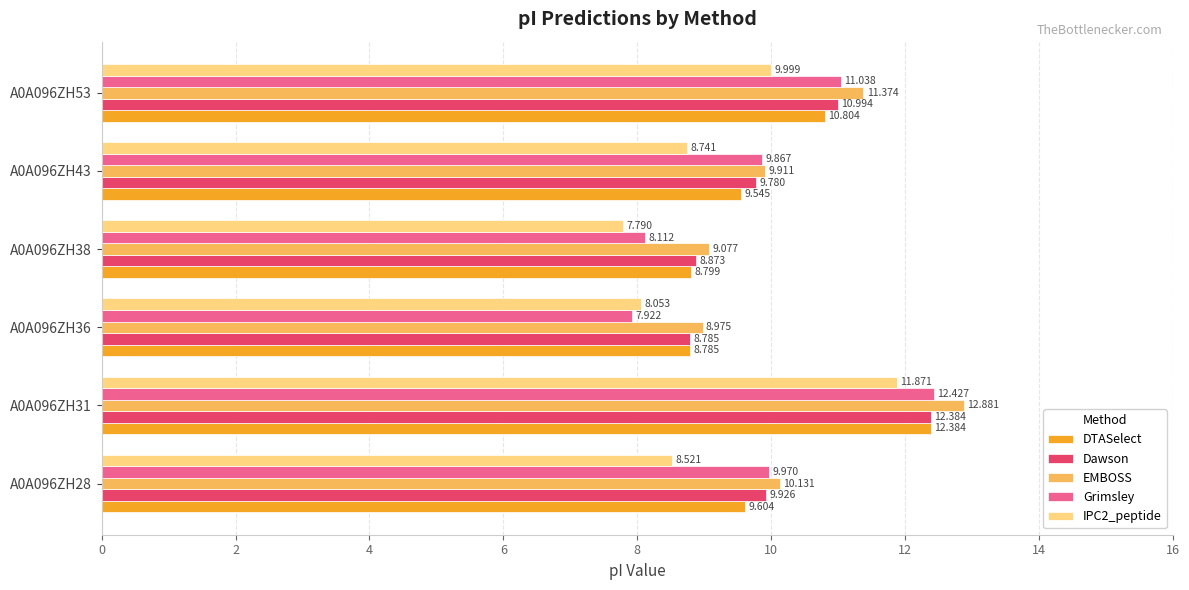

Is the value of Dawson at A0A096ZH38 greater than the value of DTASelect at A0A096ZH43?

No